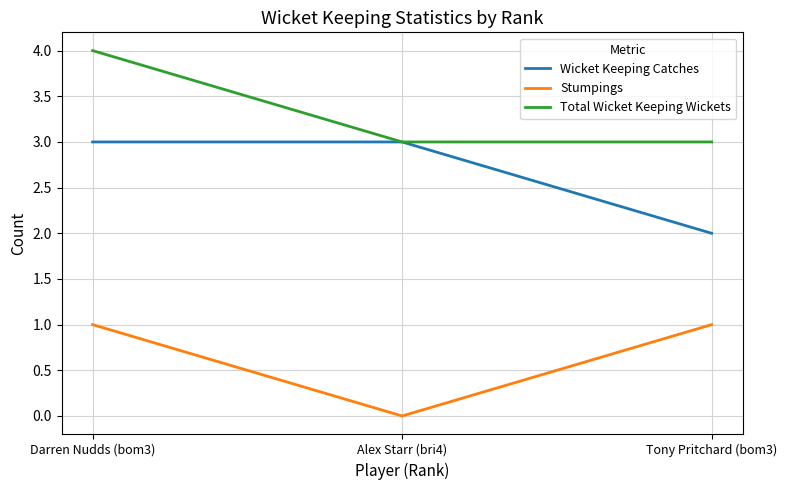

At which label is Wicket Keeping Catches closest to 2?

Tony Pritchard (bom3)